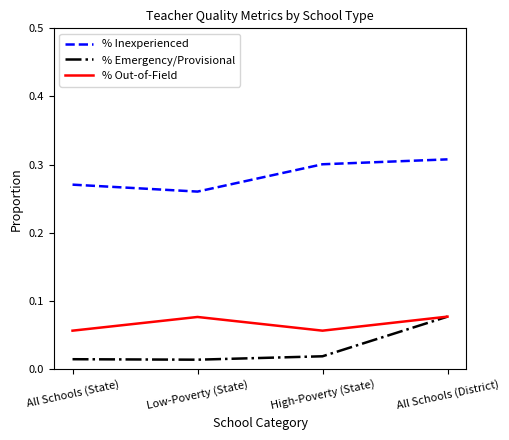

Rank the series at All Schools (State) from lowest to highest value.

% Emergency/Provisional, % Out-of-Field, % Inexperienced